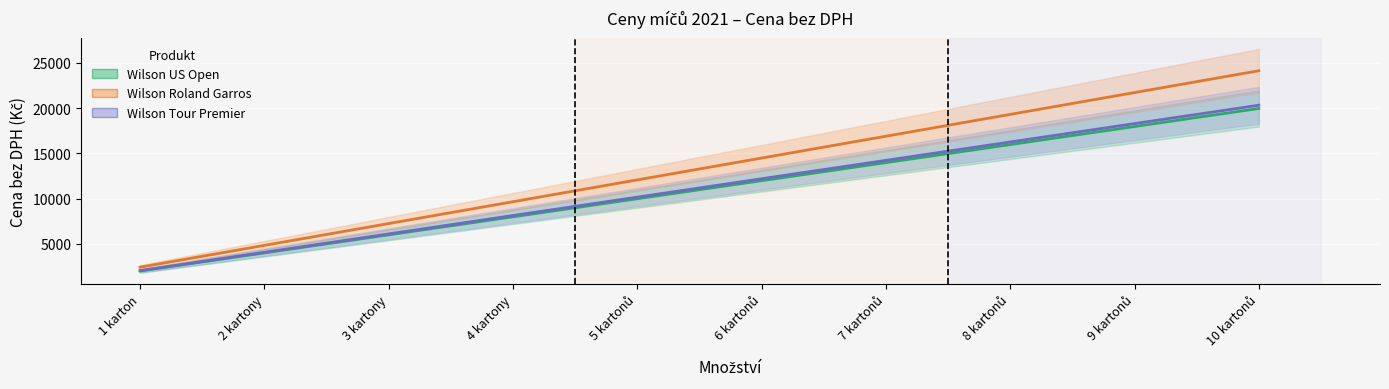

The value of Wilson US Open at 1 karton is 892. True or false?

False